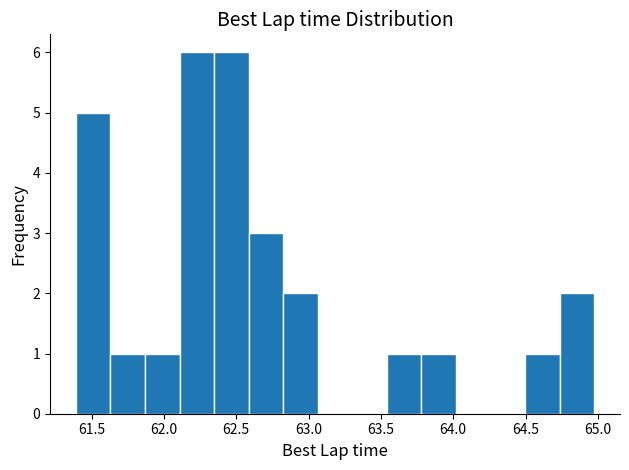

Reading left to right, list every bar in this chart as the range it spans on the x-axis followed by its height. Neither the bar edges nor the heights are printed on the chart, so give them approximately, as read against the axes.

61.40 to 61.65: 5
61.65 to 61.85: 1
61.85 to 62.10: 1
62.10 to 62.35: 6
62.35 to 62.60: 6
62.60 to 62.80: 3
62.80 to 63.05: 2
63.05 to 63.30: 0
63.30 to 63.55: 0
63.55 to 63.80: 1
63.80 to 64.00: 1
64.00 to 64.25: 0
64.25 to 64.50: 0
64.50 to 64.75: 1
64.75 to 64.95: 2